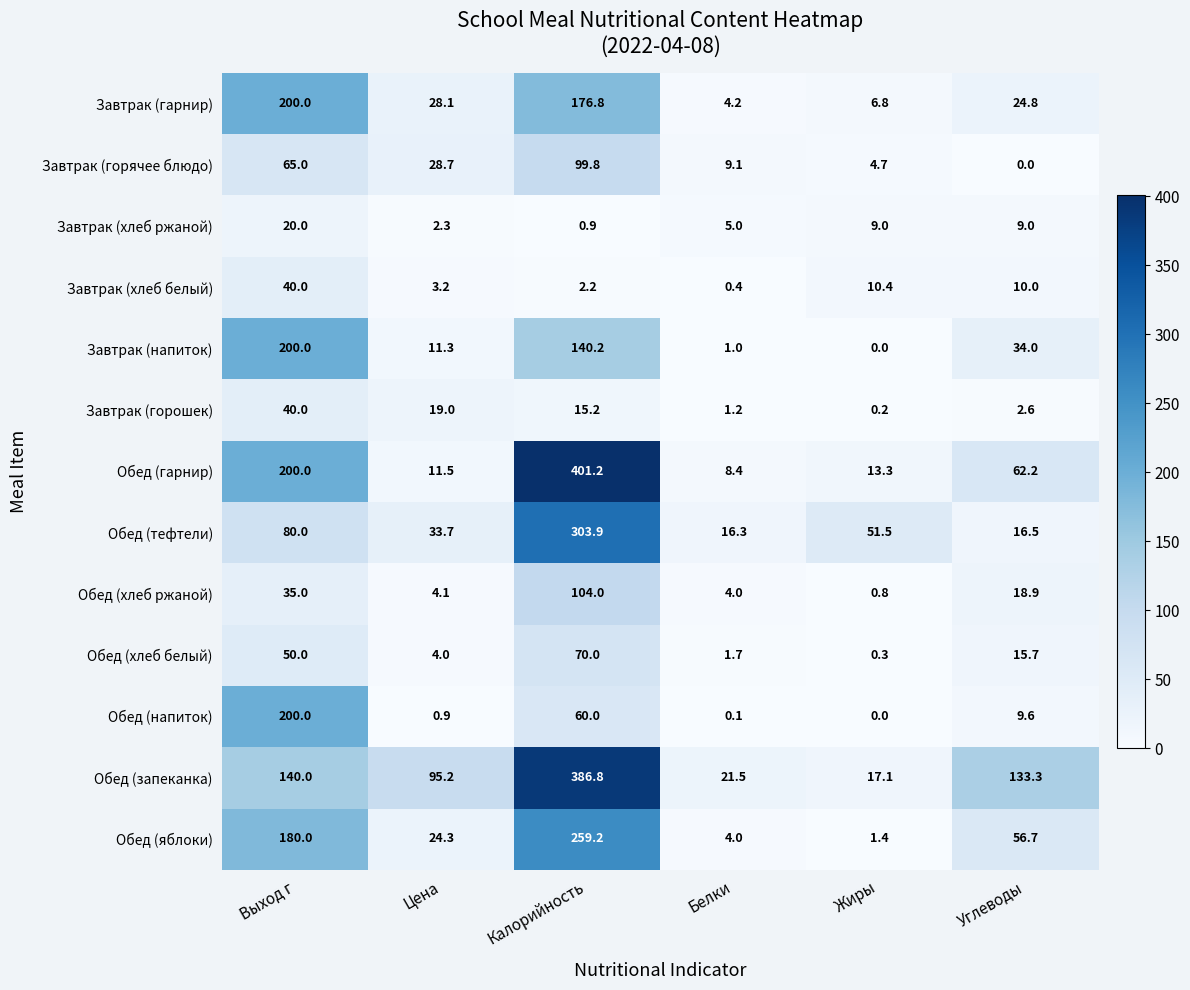

At which category is the sum across all series the highest?

Калорийность